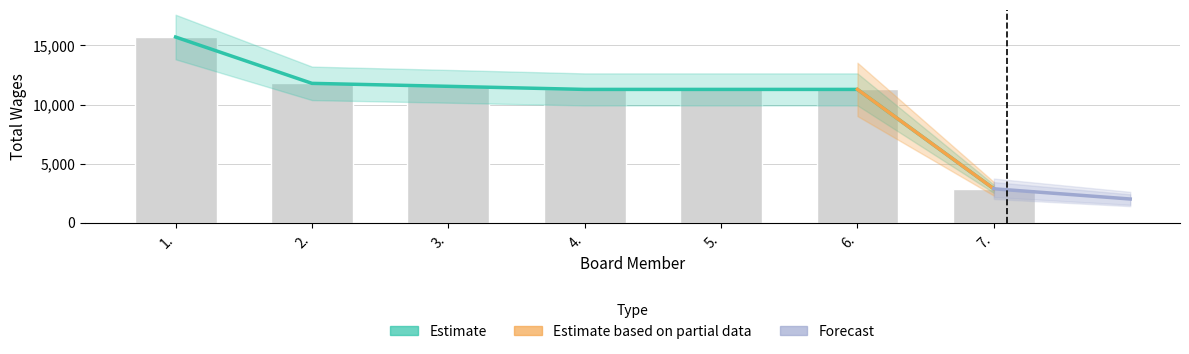

What is the label of the 6th bar from the right?

2.